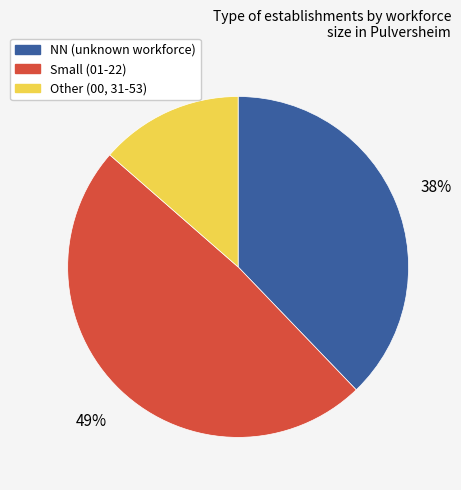

Is it true that NN (unknown workforce) is 43% of the pie?

False